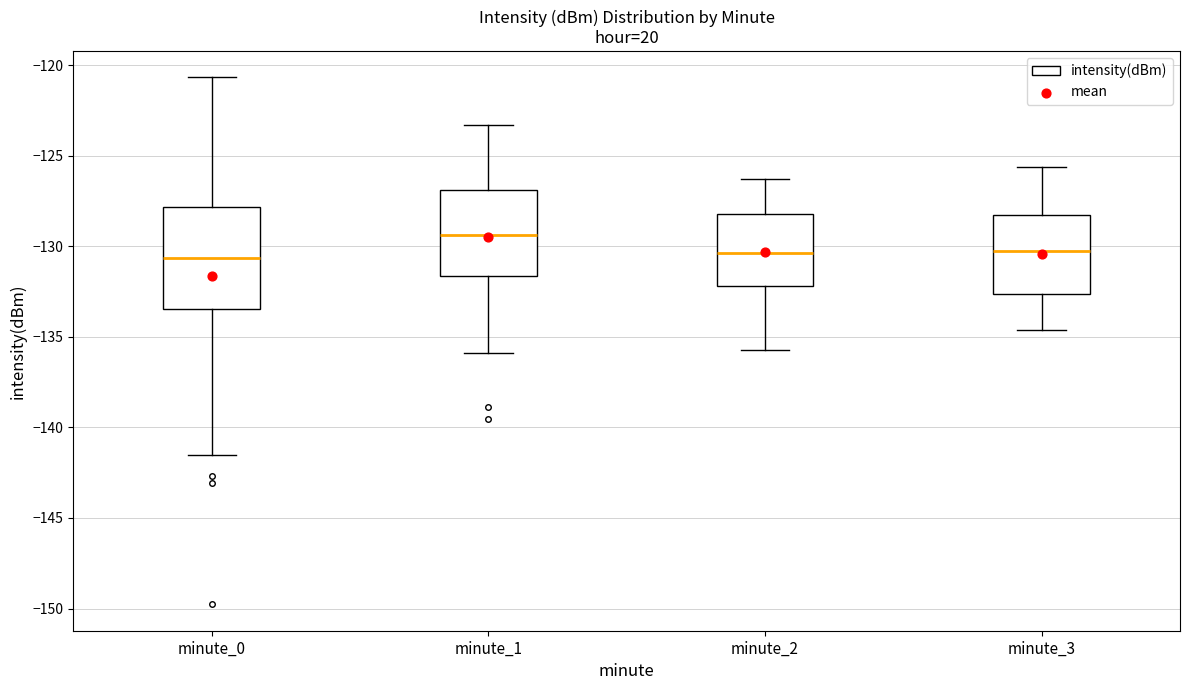

Reading left to right, transcribe this box plot: for each box, give where its median line is, the range the box spans, and where its two whiskers end, as read against the y-axis. The values are not printed on the chart, so give them approximately, as read against the axis.

minute_0: median -130.5, box -133.5 to -128.0, whiskers -141.5 to -120.5
minute_1: median -129.5, box -131.5 to -127.0, whiskers -136.0 to -123.5
minute_2: median -130.5, box -132.0 to -128.0, whiskers -135.5 to -126.5
minute_3: median -130.0, box -132.5 to -128.0, whiskers -134.5 to -125.5